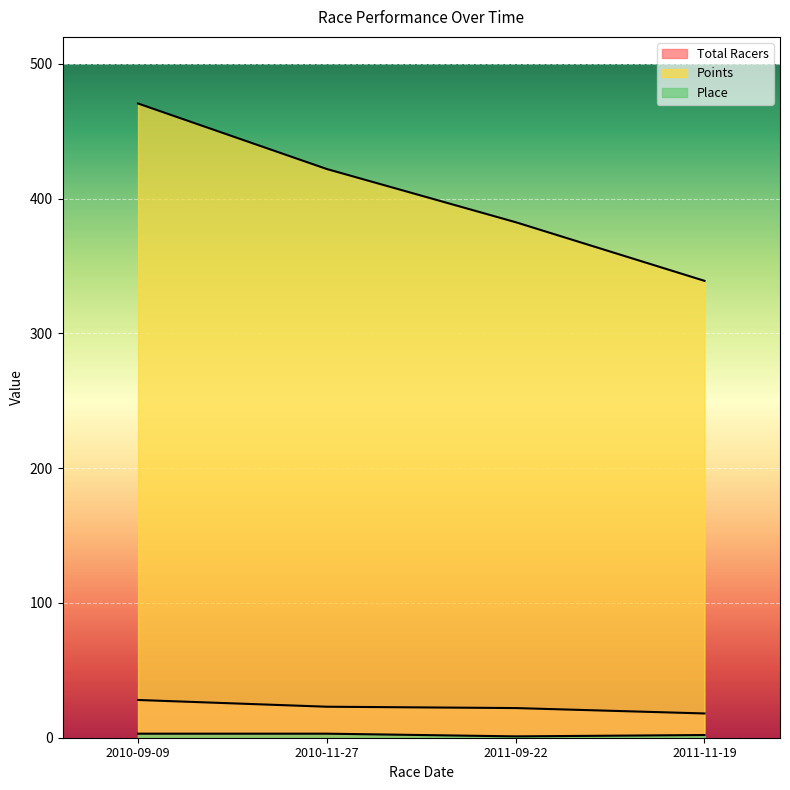

Between 2010-11-27 and 2011-11-19, which series saw the biggest shift?

Points